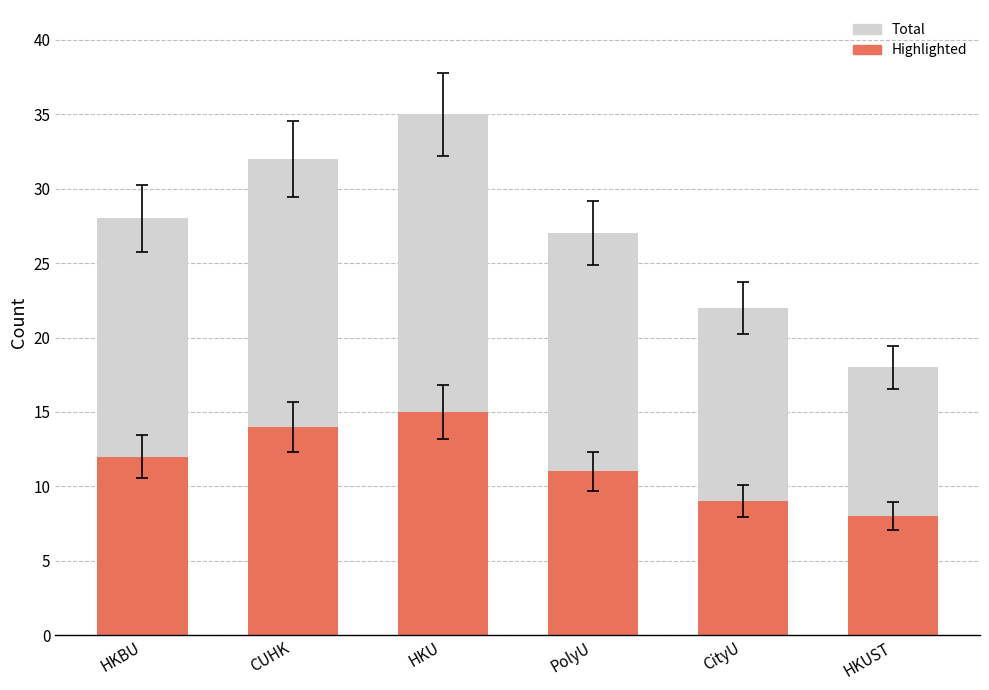

Reading left to right, list all the values displayed in this chart.

Total: HKBU=28	CUHK=32	HKU=35	PolyU=27	CityU=22	HKUST=18
Highlighted: HKBU=12	CUHK=14	HKU=15	PolyU=11	CityU=9	HKUST=8